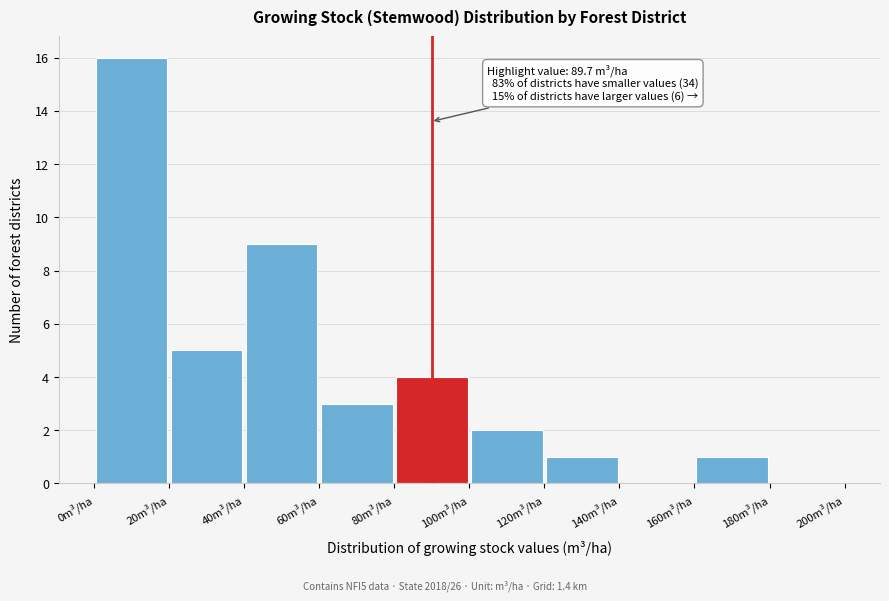

Which range on the x-axis has the tallest bar?

0 to 20